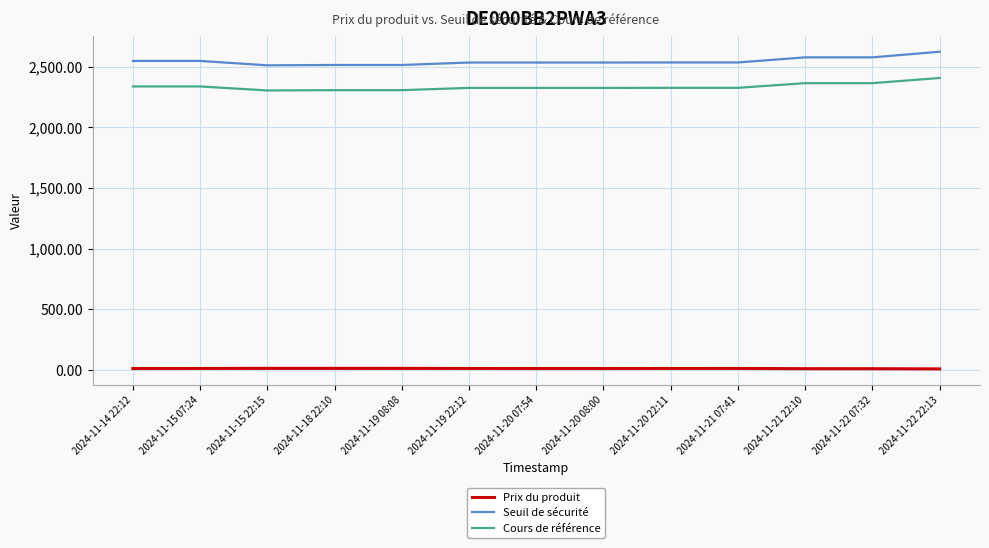

What are all the series names shown in the legend?

Prix du produit, Seuil de sécurité, Cours de référence